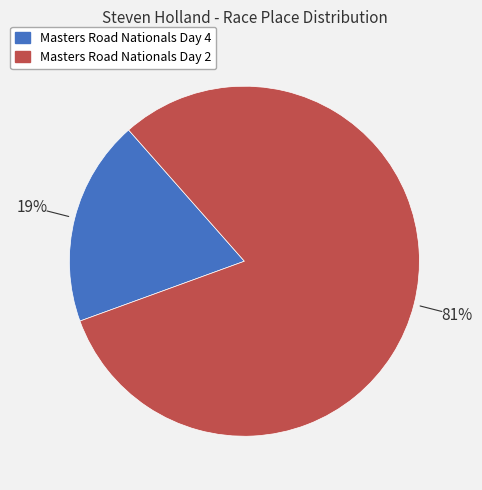

Count the number of slices in the pie.

2